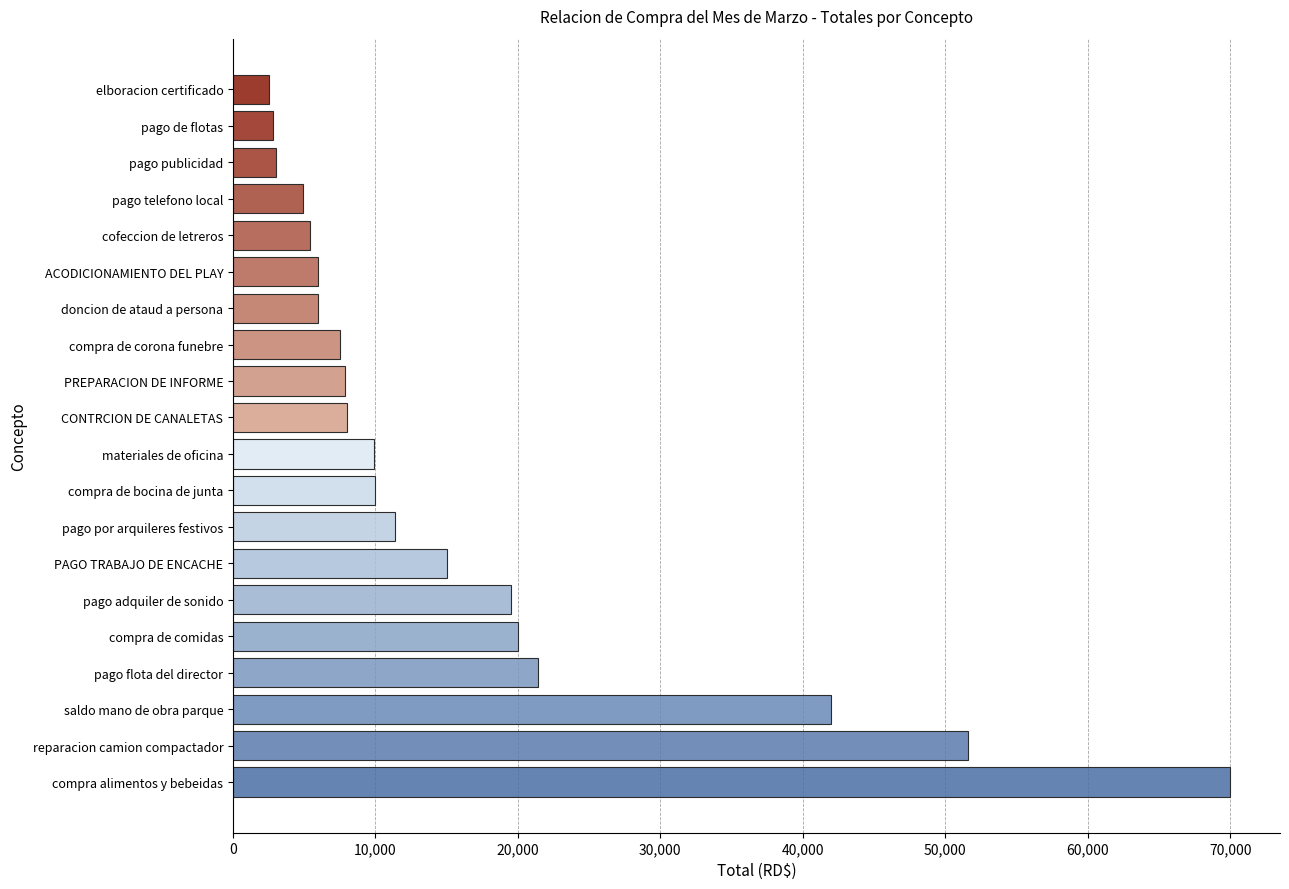

What is the minimum value shown in the chart?

2500.0